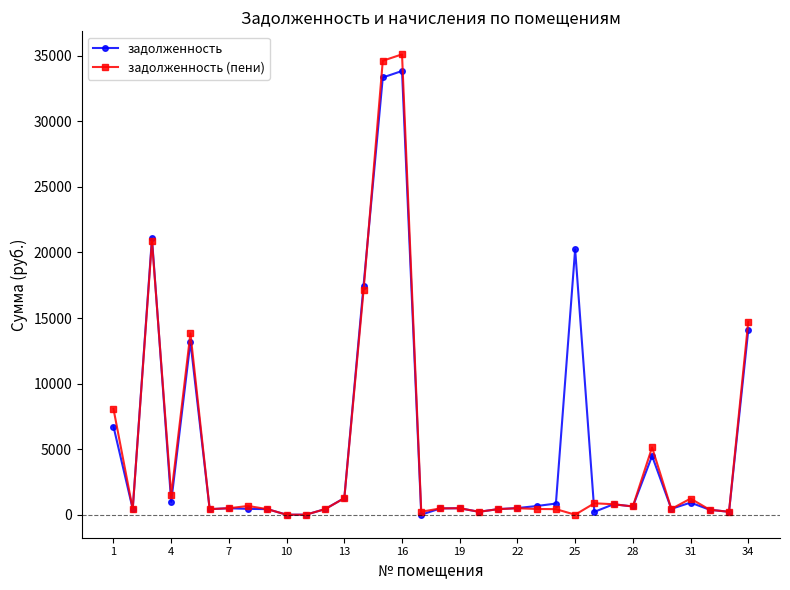

List the series in order of their peak value, lowest first.

задолженность, задолженность (пени)